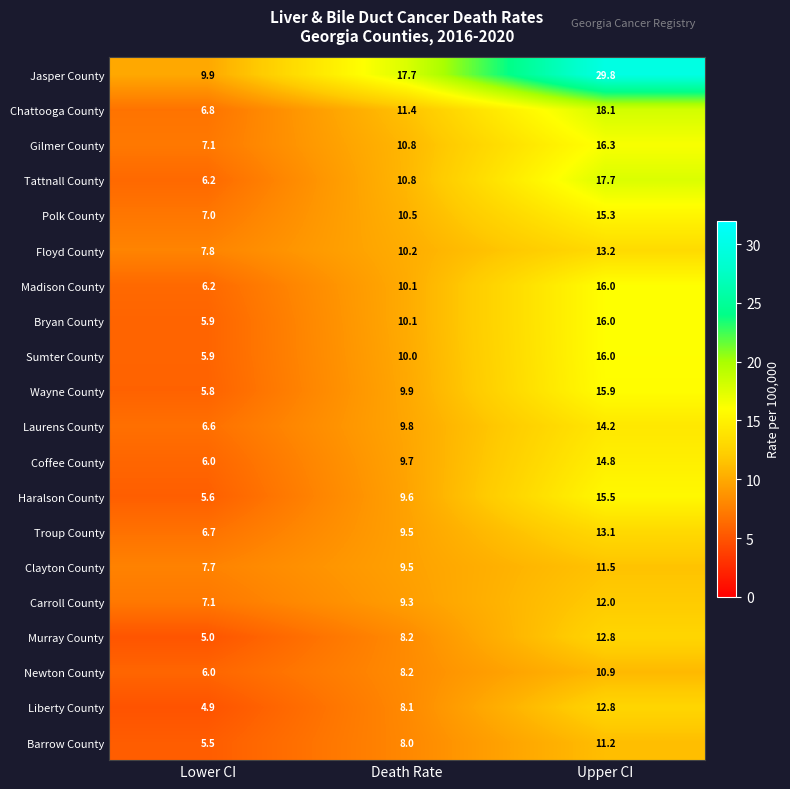

Between Lower CI and Upper CI, which series saw the biggest shift?

Jasper County